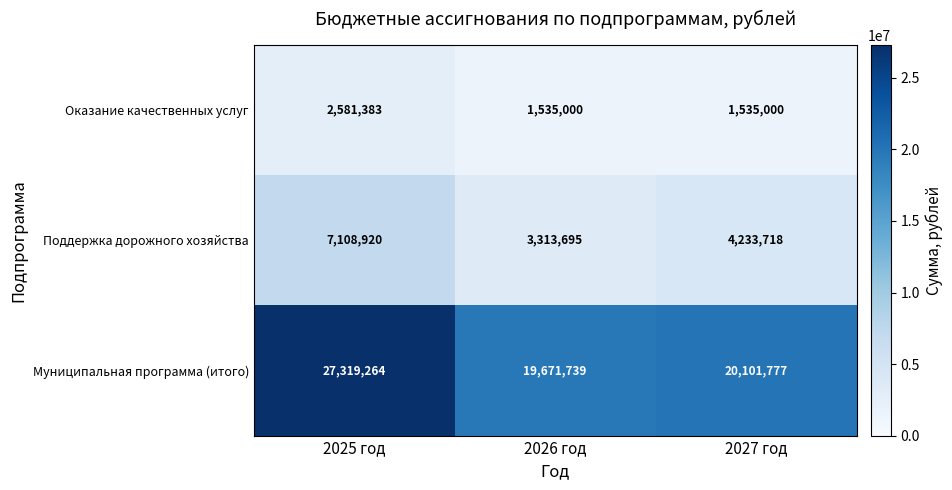

Between 2025 год and 2026 год, which series saw the biggest shift?

Муниципальная программа (итого)